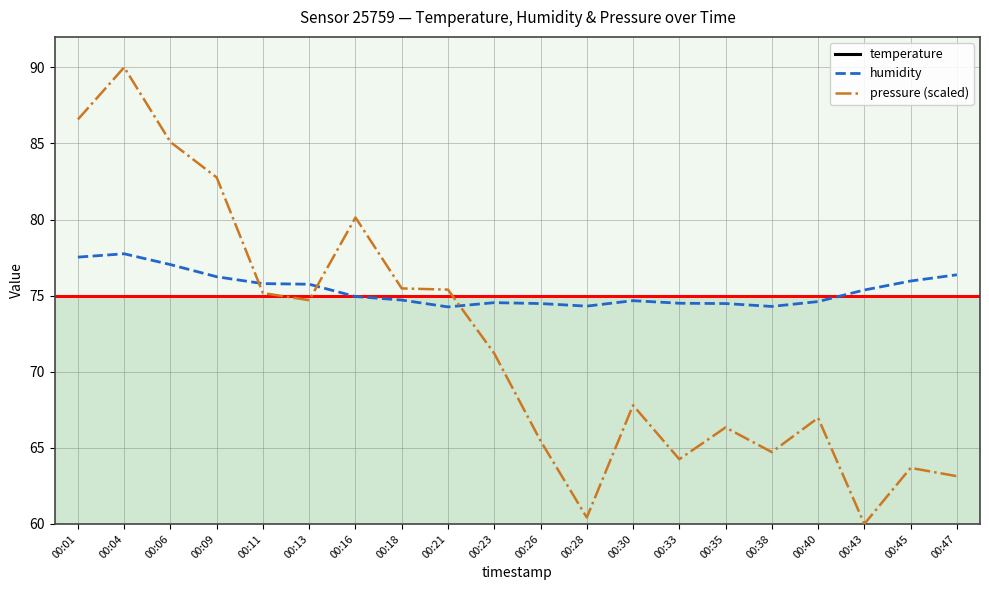

What value does the humidity series have at 00:35?

74.5